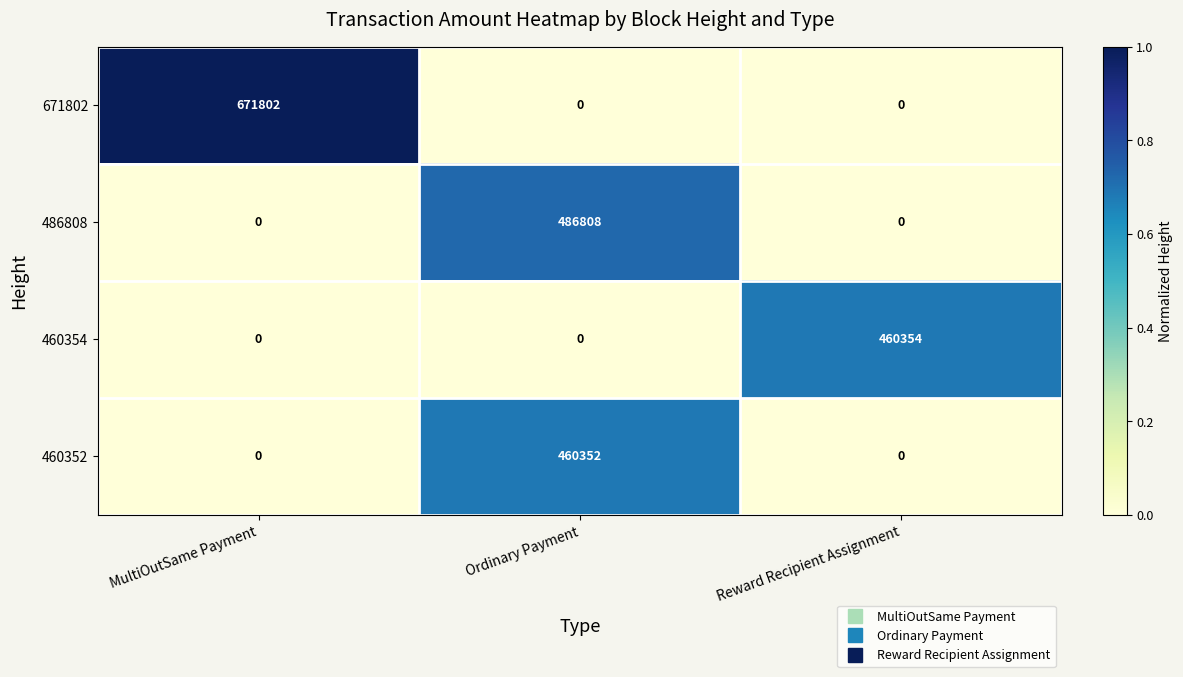

At which label does 486808 reach its peak?

Ordinary Payment